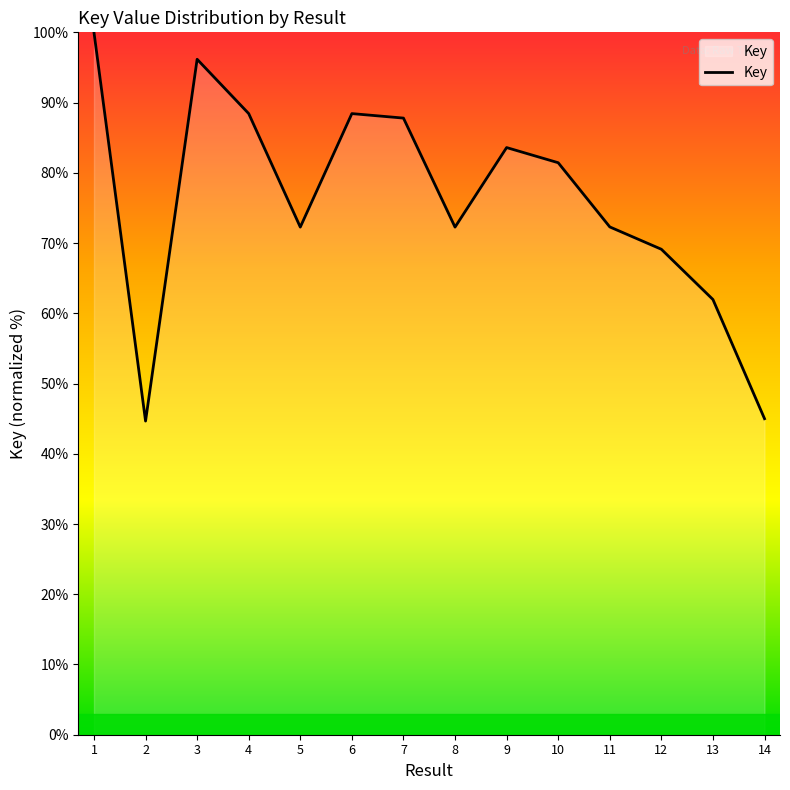

Approximately how many times larger is the value at 7 compared to 12?

1.3